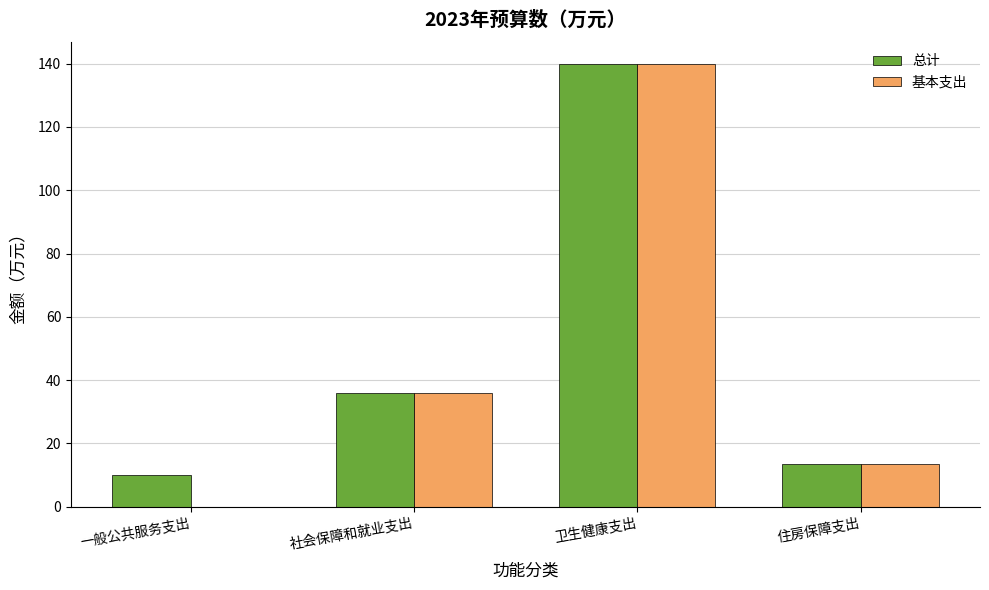

Is the value of 总计 at 住房保障支出 greater than the value of 基本支出 at 一般公共服务支出?

Yes